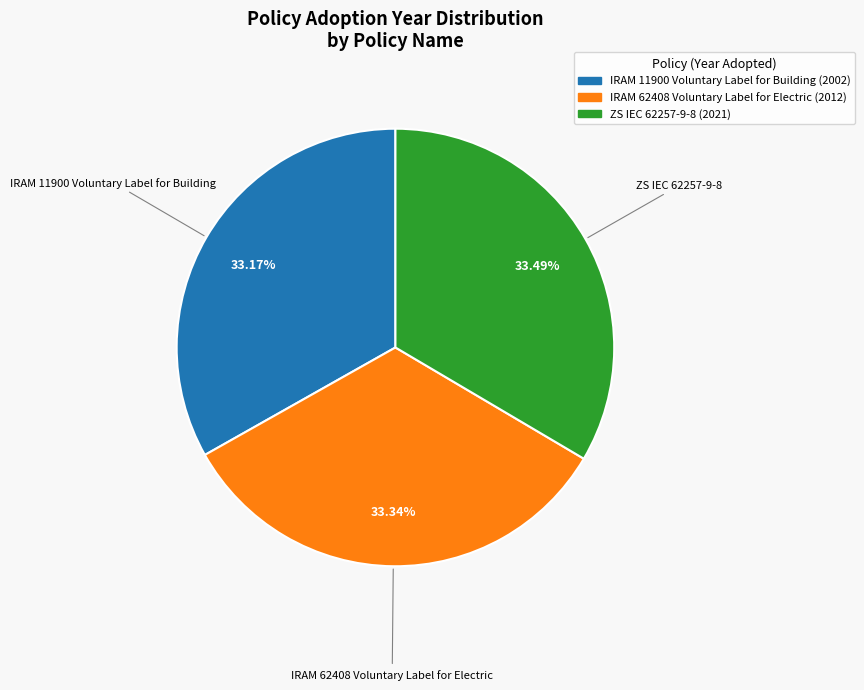

The IRAM 62408 Voluntary Label for Electric slice represents 33% of the pie. True or false?

True